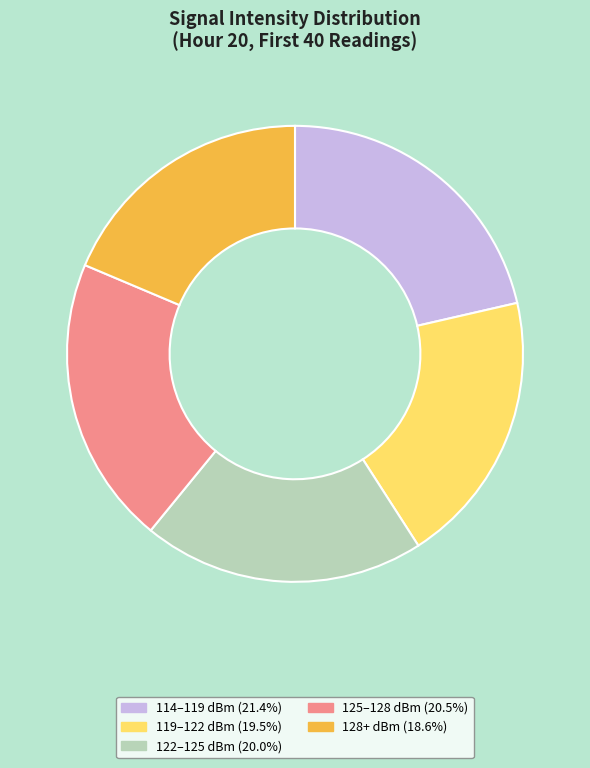

Does any single category account for the majority?

No